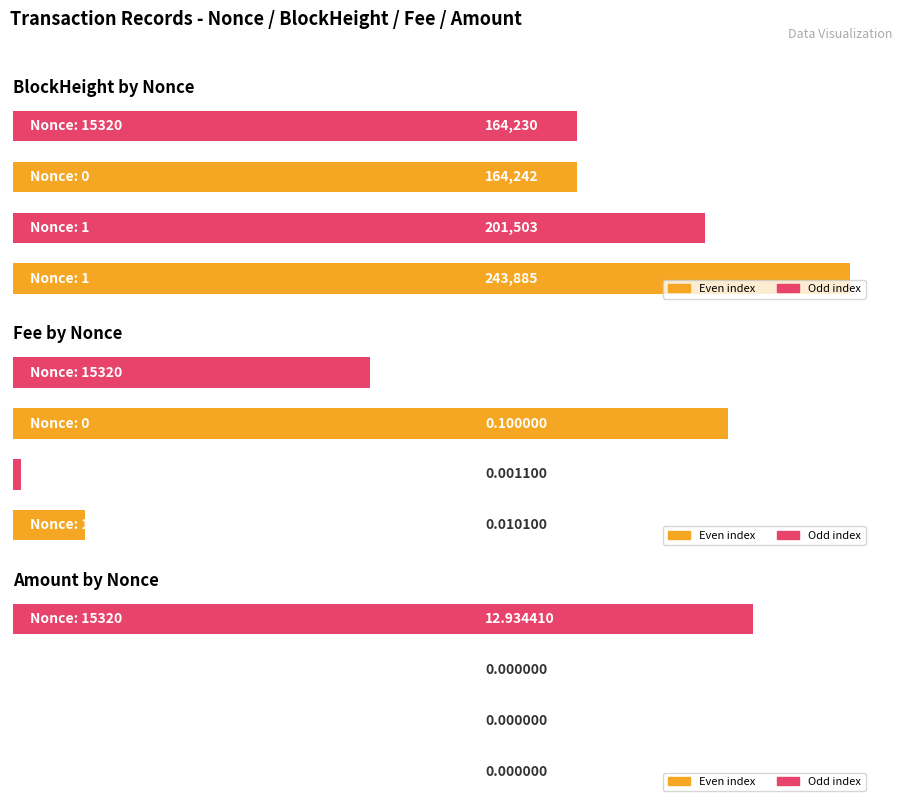

Rank the series at 2 from lowest to highest value.

Amount, Fee, BlockHeight